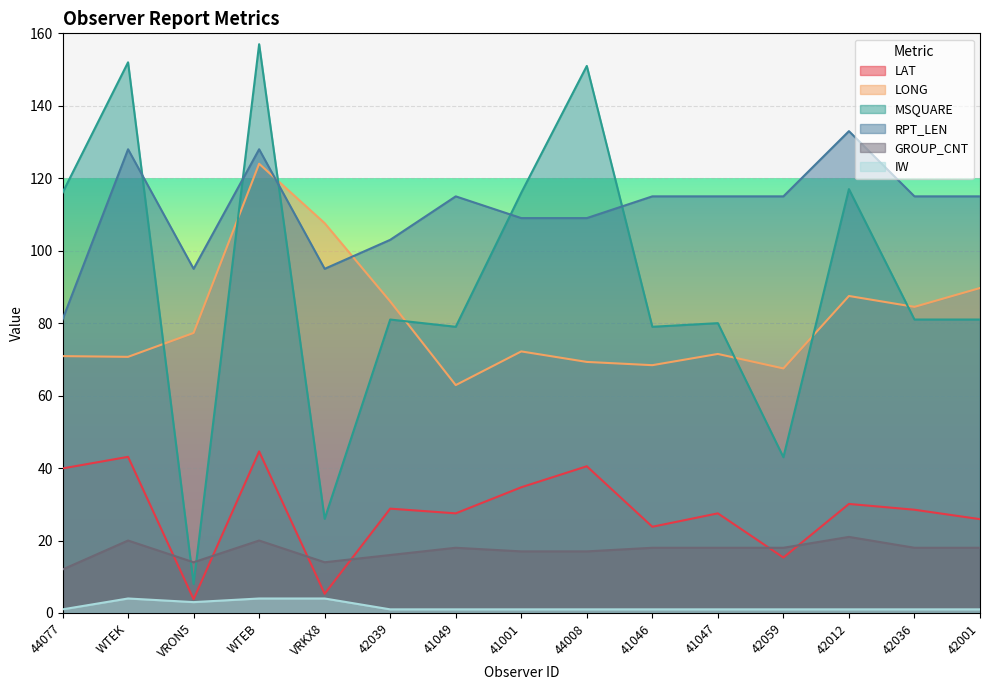

Does the chart display data point markers on the line(s)?

No